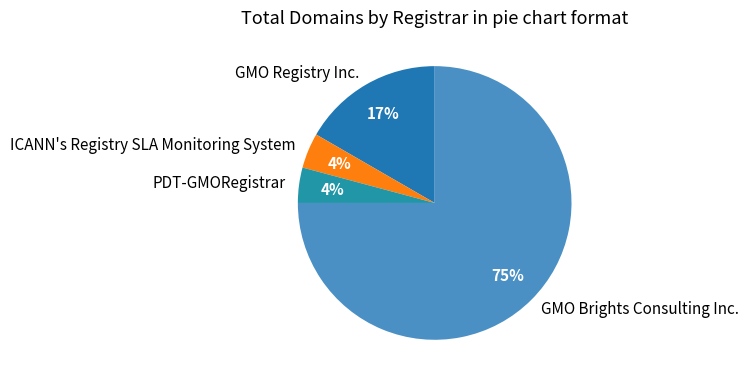

True or false: PDT-GMORegistrar accounts for 4% of the total.

True